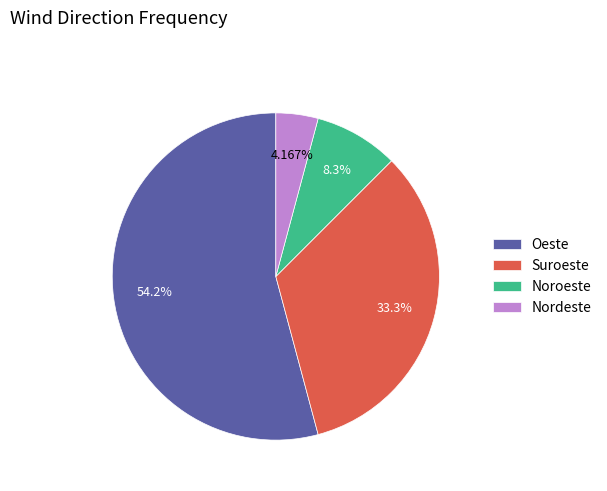

What is the total percentage of Suroeste and Oeste?

87.5%